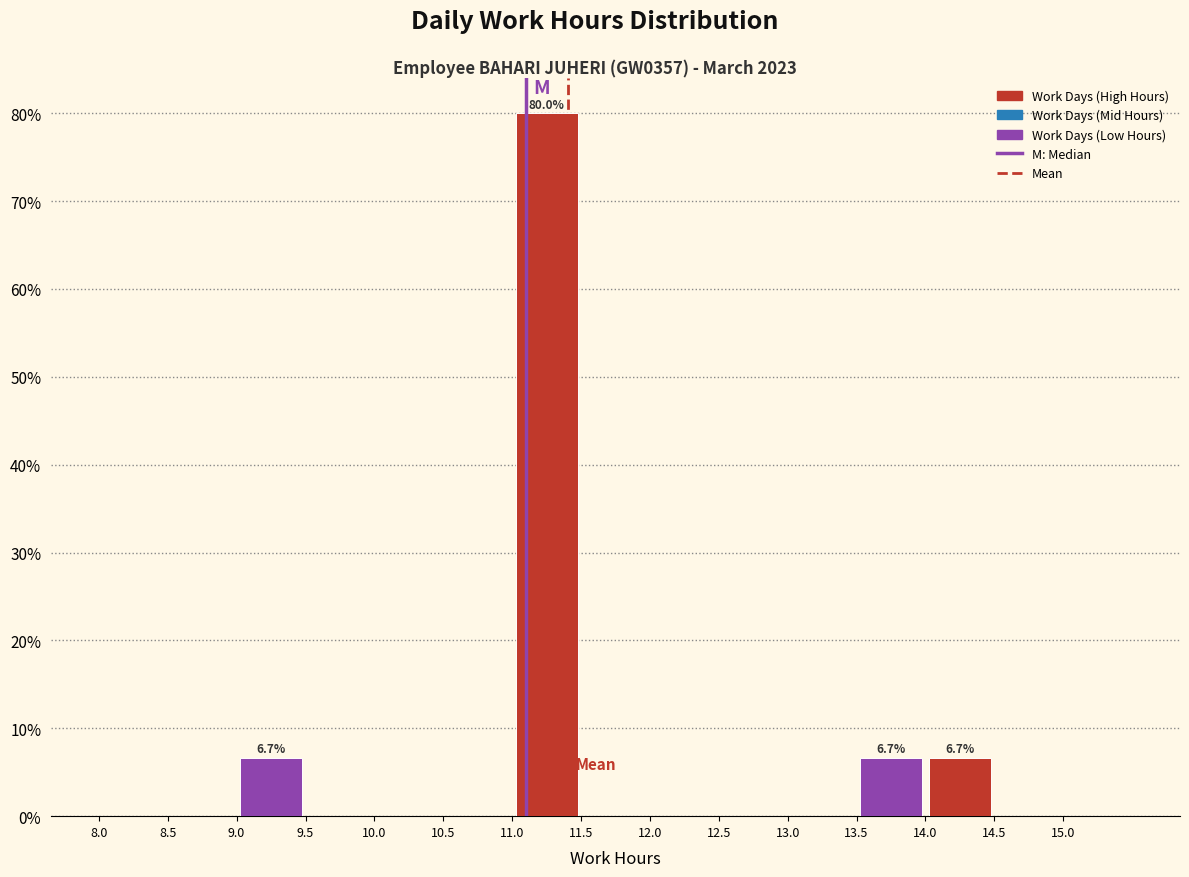

Over which range of the x-axis is the bar tallest?

11.0 to 11.5